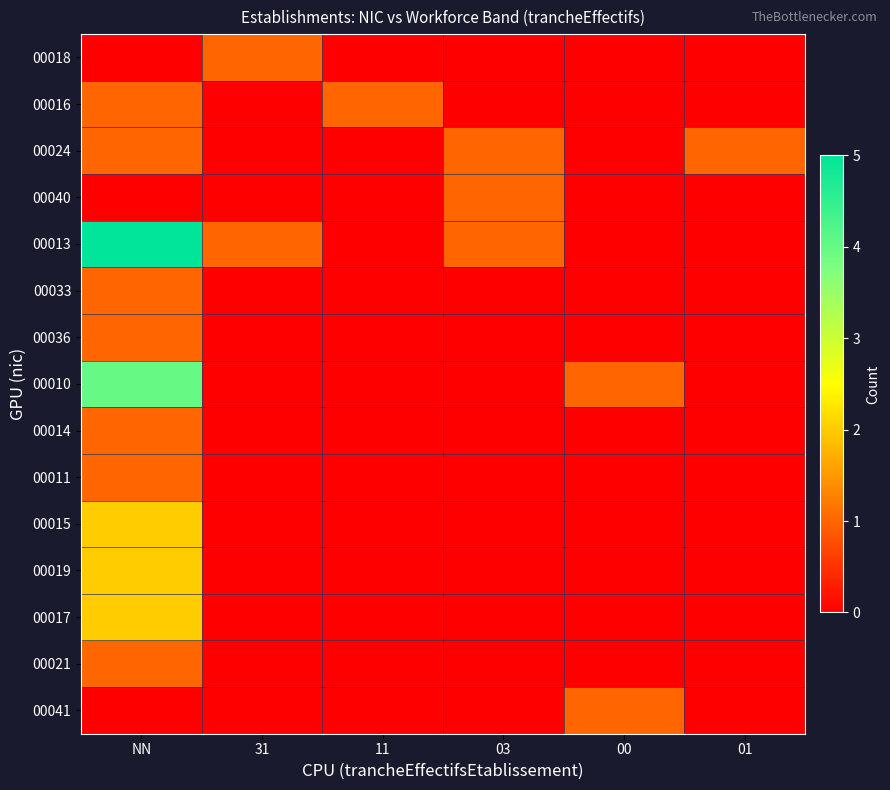

Which series has the widest spread of values?

00013